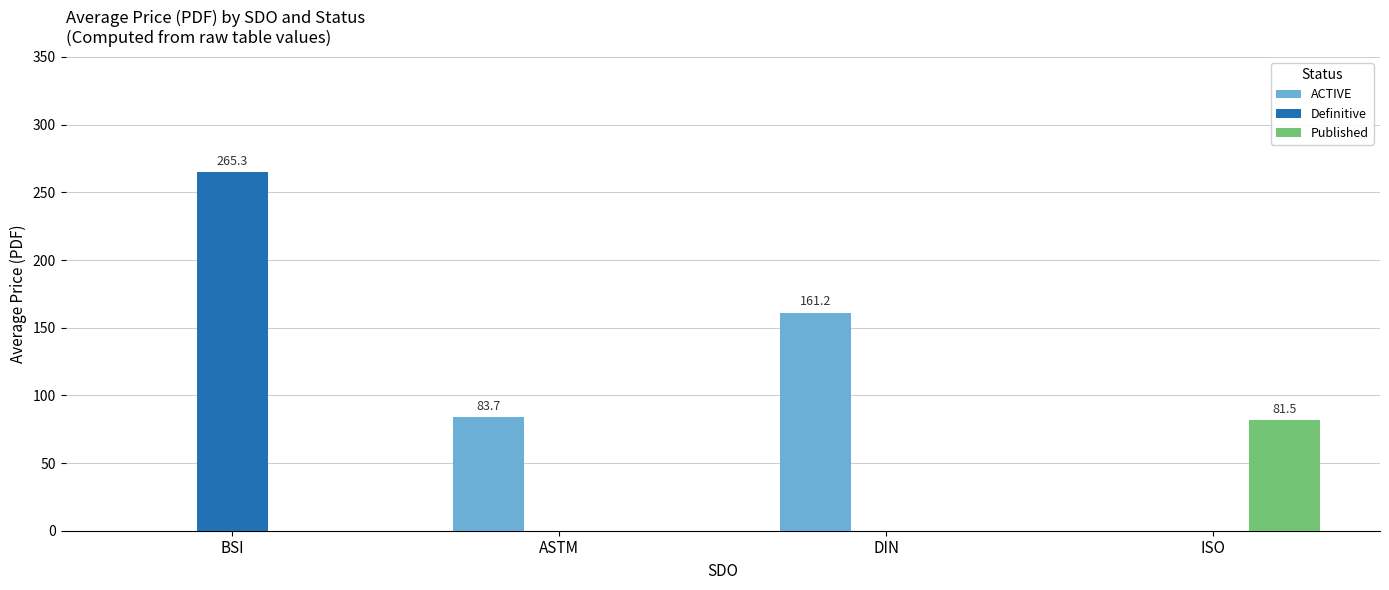

Which category has the highest value across all series?

BSI